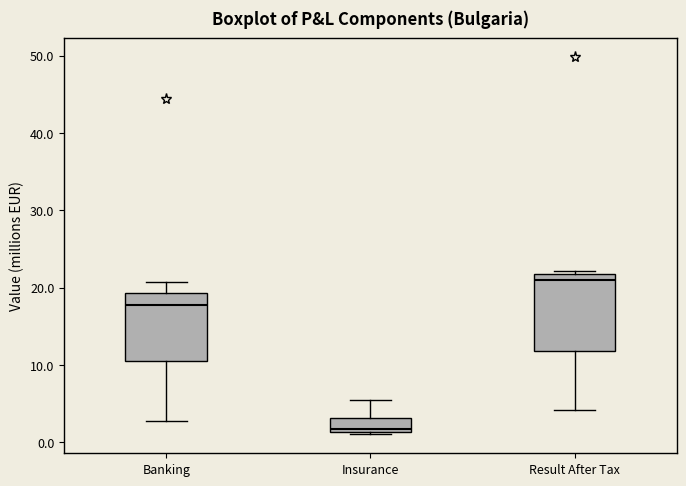

Comparing the boxes themselves (not the whiskers), which one is the tallest?

Result After Tax